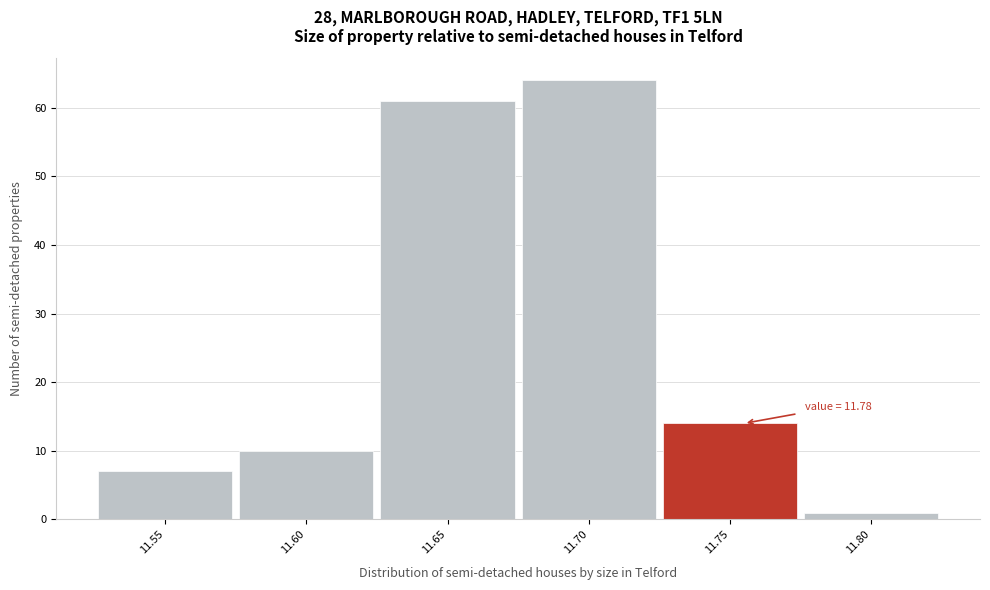

Reading right to left, extract all data points from this chart.

11.80=1	11.75=14	11.70=64	11.65=61	11.60=10	11.55=7